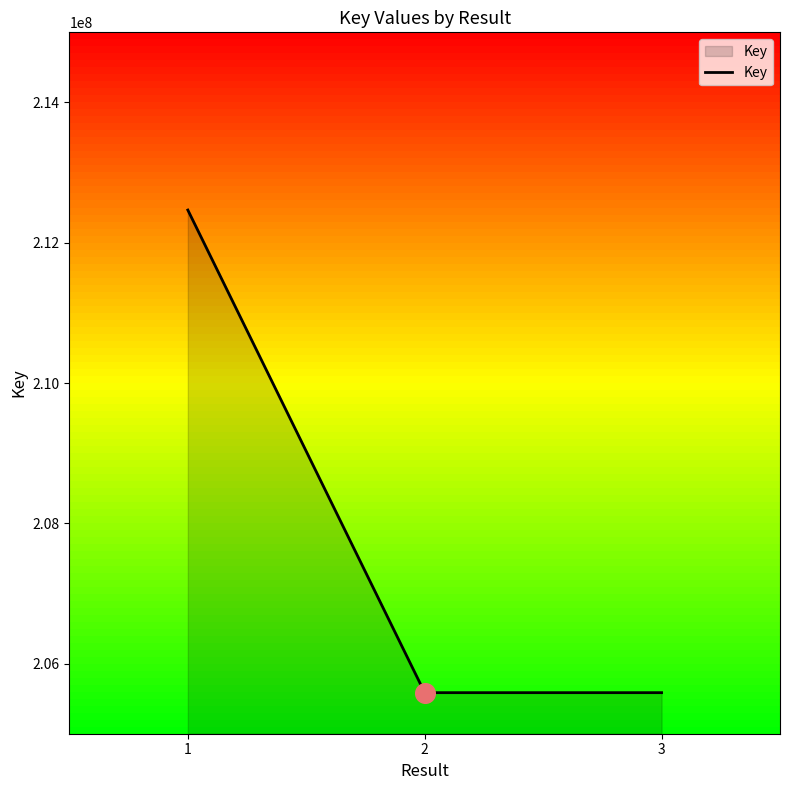

What is the change in value from 1 to 2?

-6880958